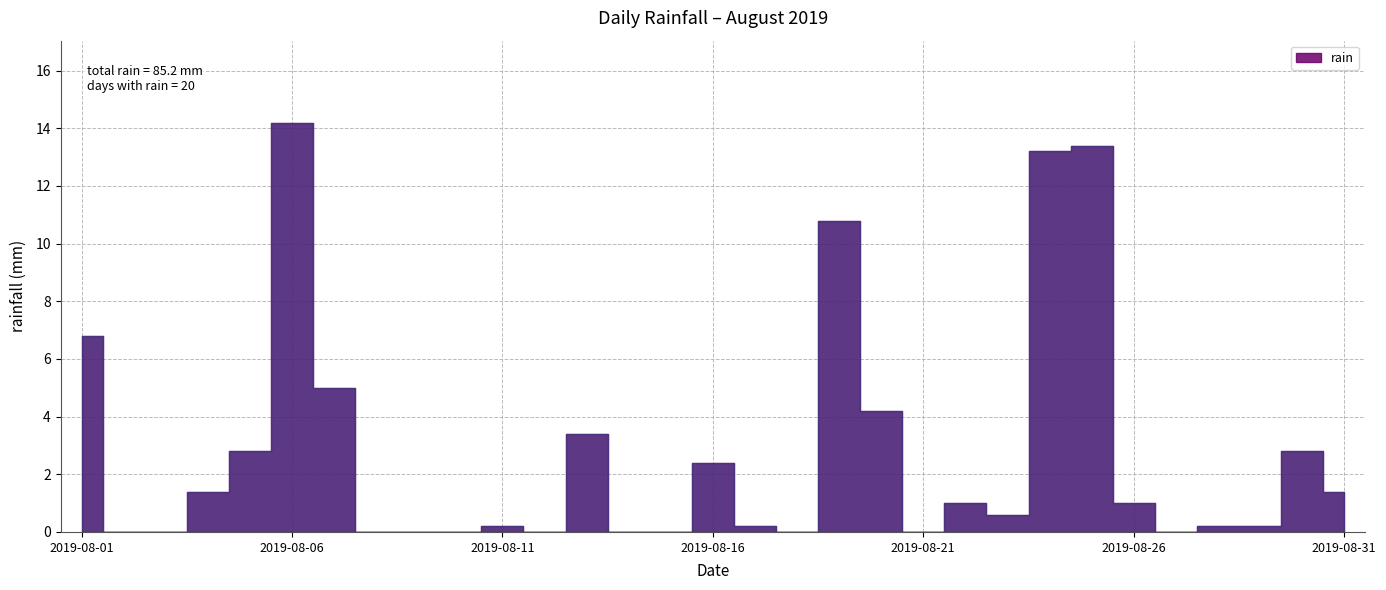

Reading right to left, extract all data points from this chart.

2019-08-31=1.4	2019-08-30=2.8	2019-08-29=0.2	2019-08-28=0.2	2019-08-27=0.0	2019-08-26=1.0	2019-08-25=13.4	2019-08-24=13.2	2019-08-23=0.6	2019-08-22=1.0	2019-08-21=0.0	2019-08-20=4.2	2019-08-19=10.8	2019-08-18=0.0	2019-08-17=0.2	2019-08-16=2.4	2019-08-15=0.0	2019-08-14=0.0	2019-08-13=3.4	2019-08-12=0.0	2019-08-11=0.2	2019-08-10=0.0	2019-08-09=0.0	2019-08-08=0.0	2019-08-07=5.0	2019-08-06=14.2	2019-08-05=2.8	2019-08-04=1.4	2019-08-03=0.0	2019-08-02=0.0	2019-08-01=6.8